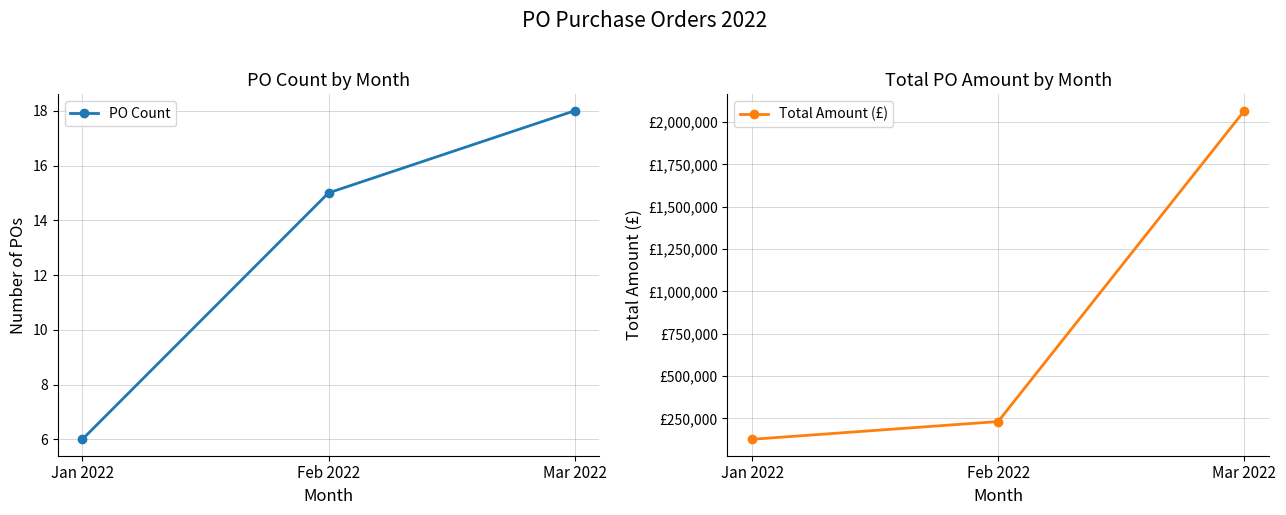

Which series has the largest total across all categories?

Total Amount (£)